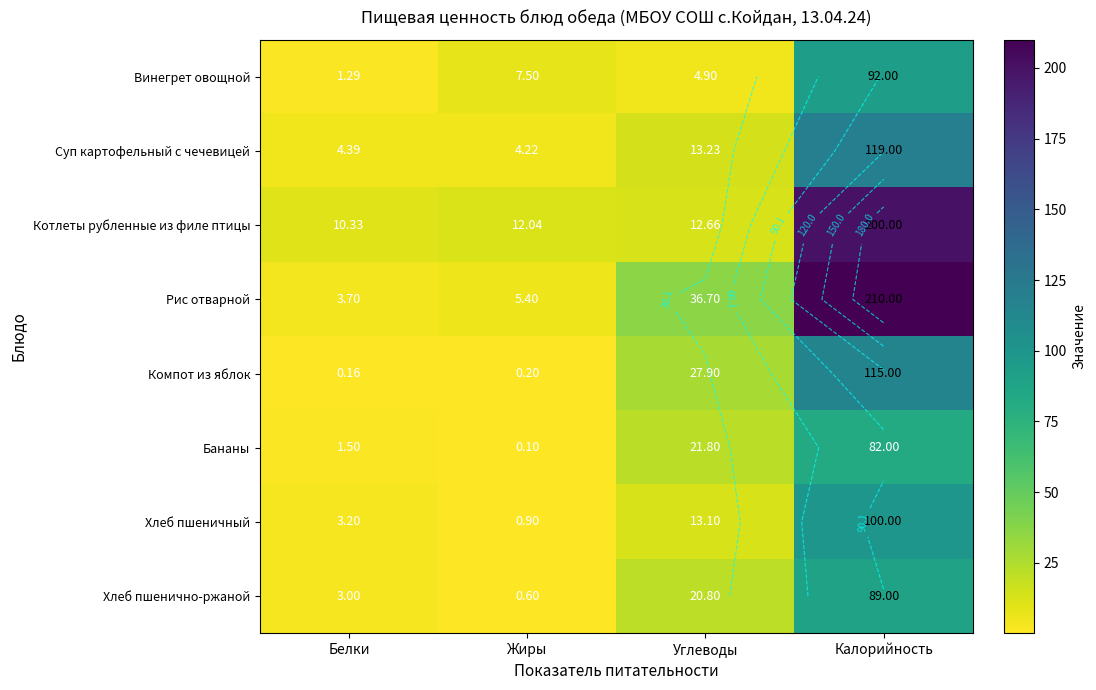

At how many categories does at least one series exceed 103?

1